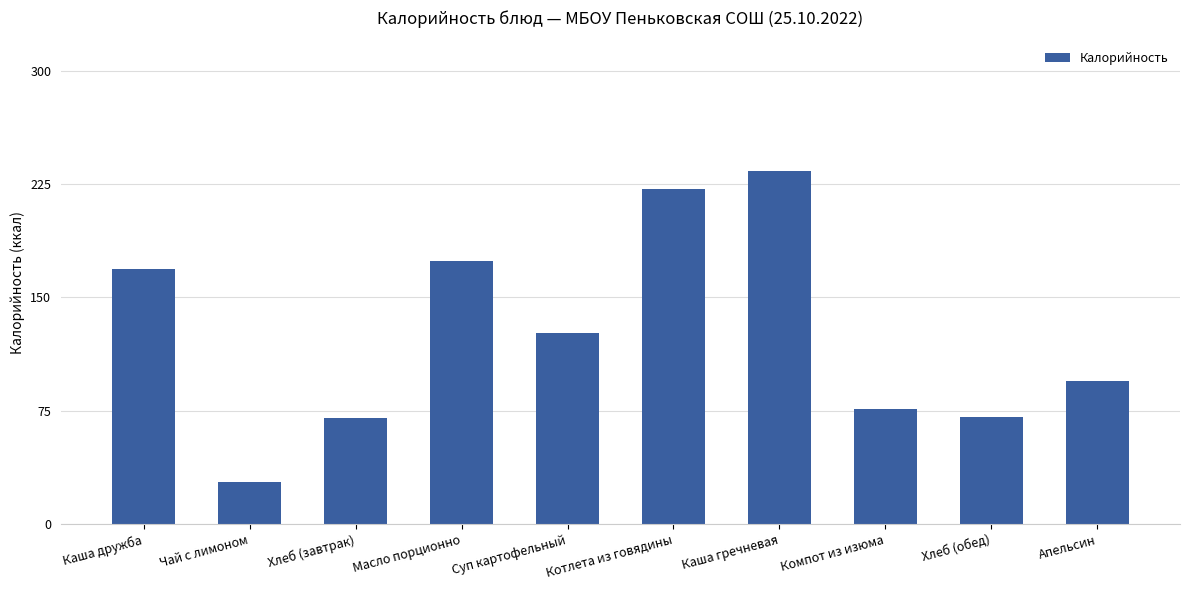

Is it true that the value at Каша гречневая is 233.7?

True